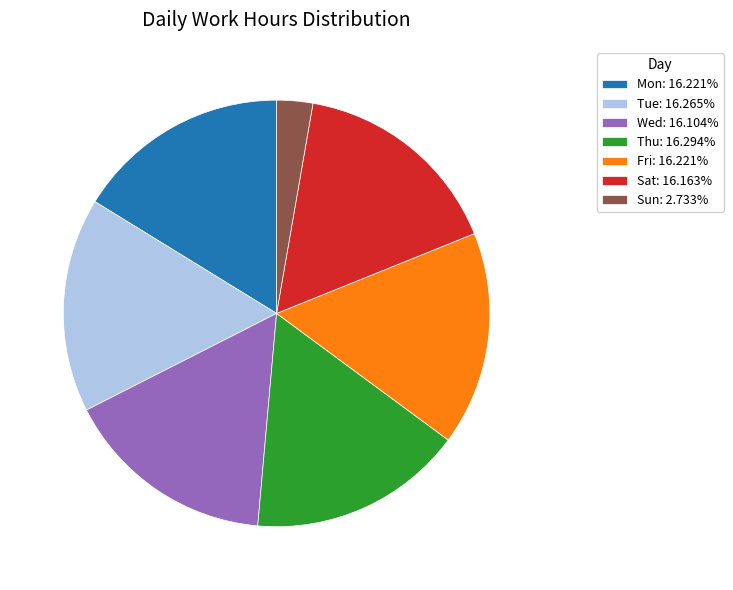

The Tue slice represents 6% of the pie. True or false?

False